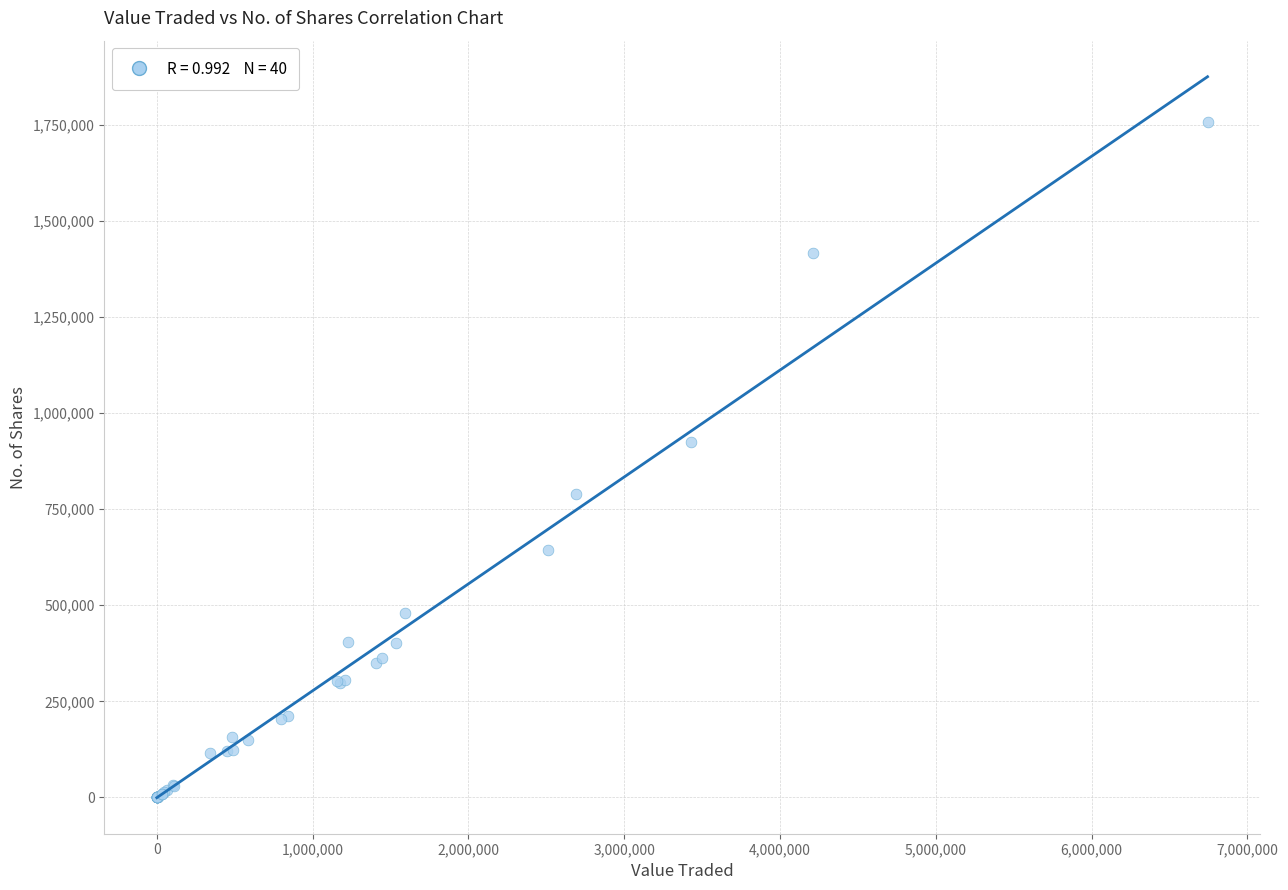

What Y value in the scatter plot is closest to 878937?

924445